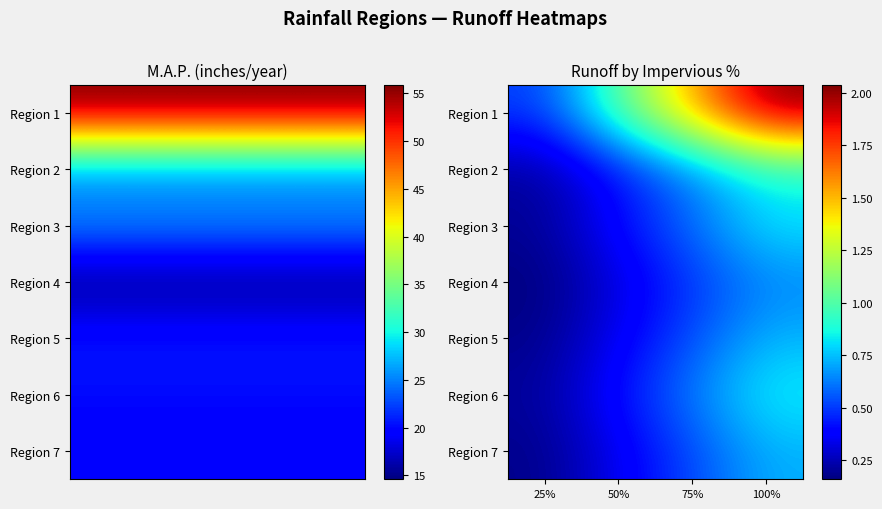

How many data points does each series have?

4